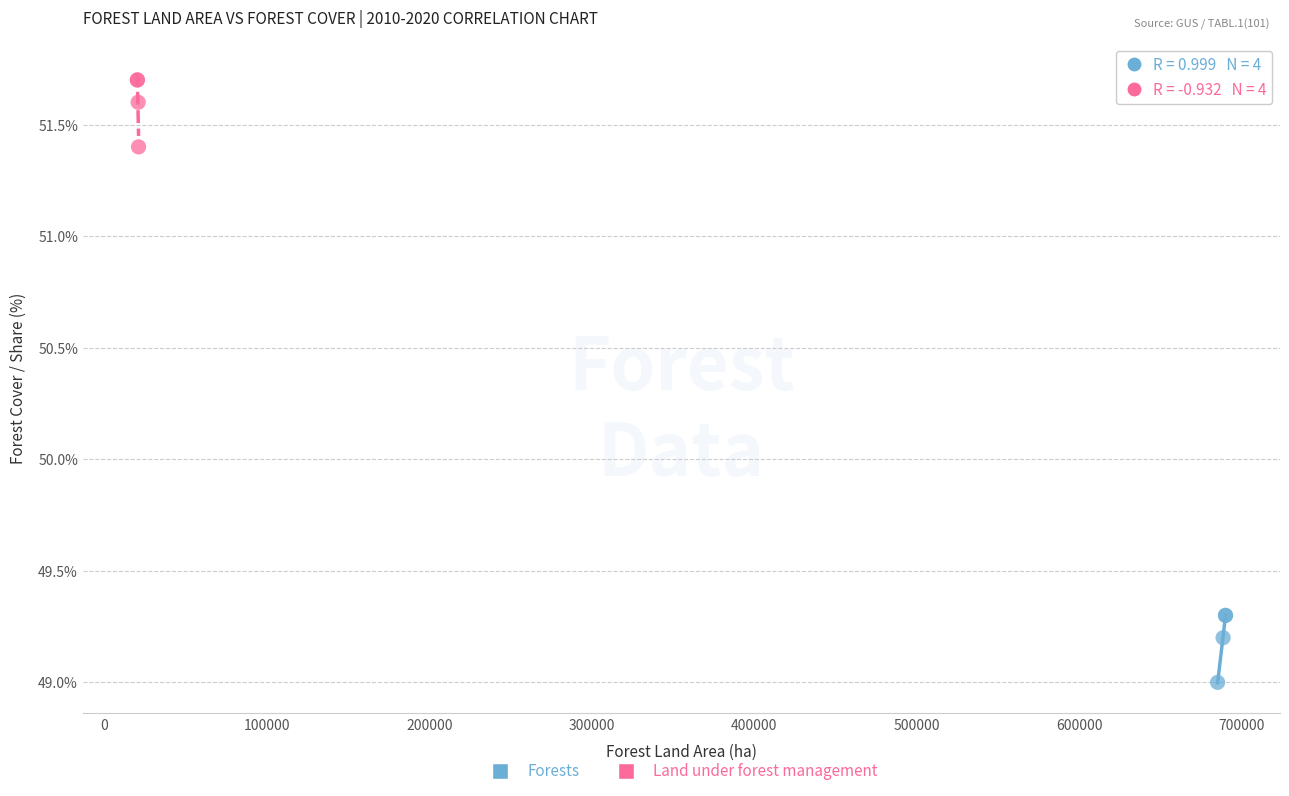

Which series reaches the minimum Y coordinate?

Forests